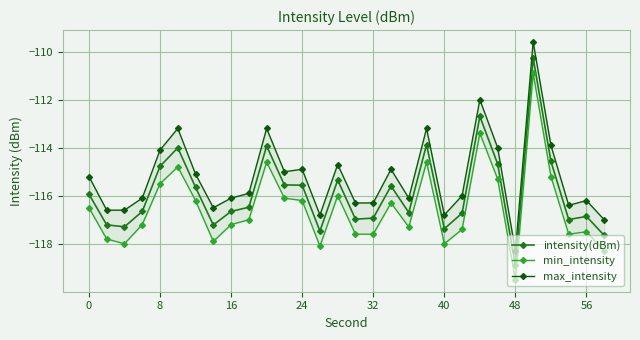

What is the lowest value of the intensity(dBm) series?

-118.9